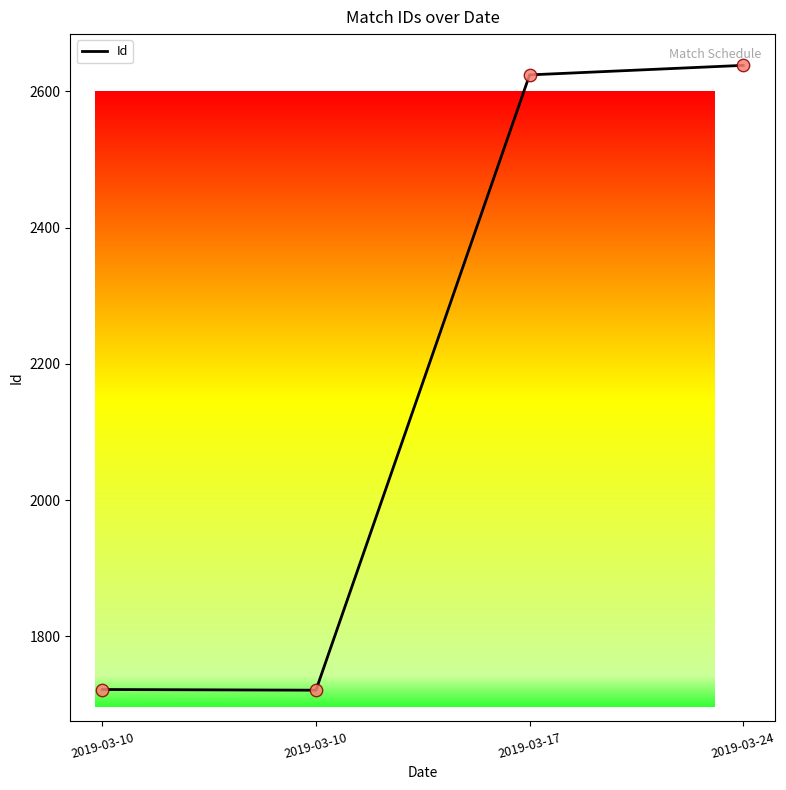

How many lines are shown in the chart?

1